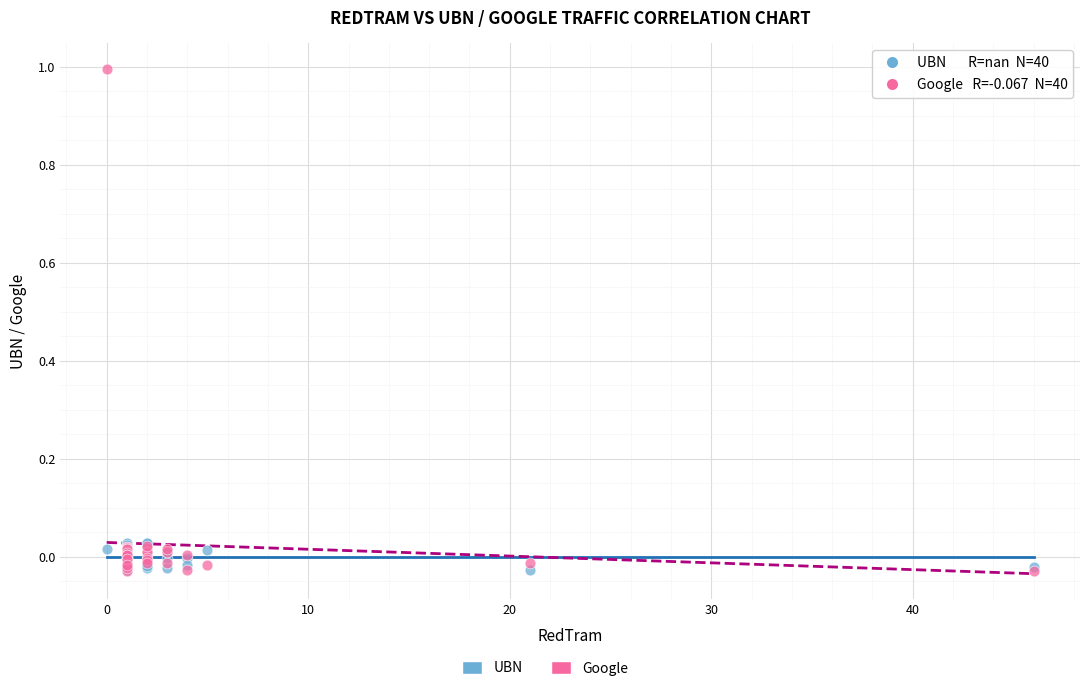

Which series has the widest spread of Y values?

Google